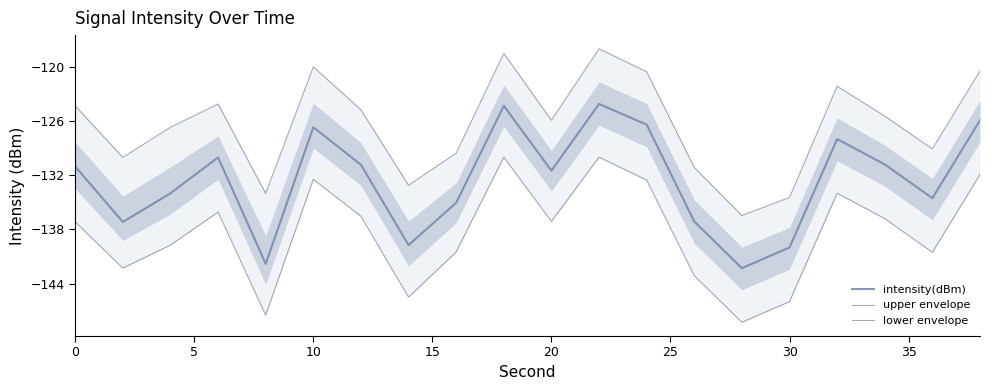

The value of intensity(dBm) at 10 is -213.6. True or false?

False